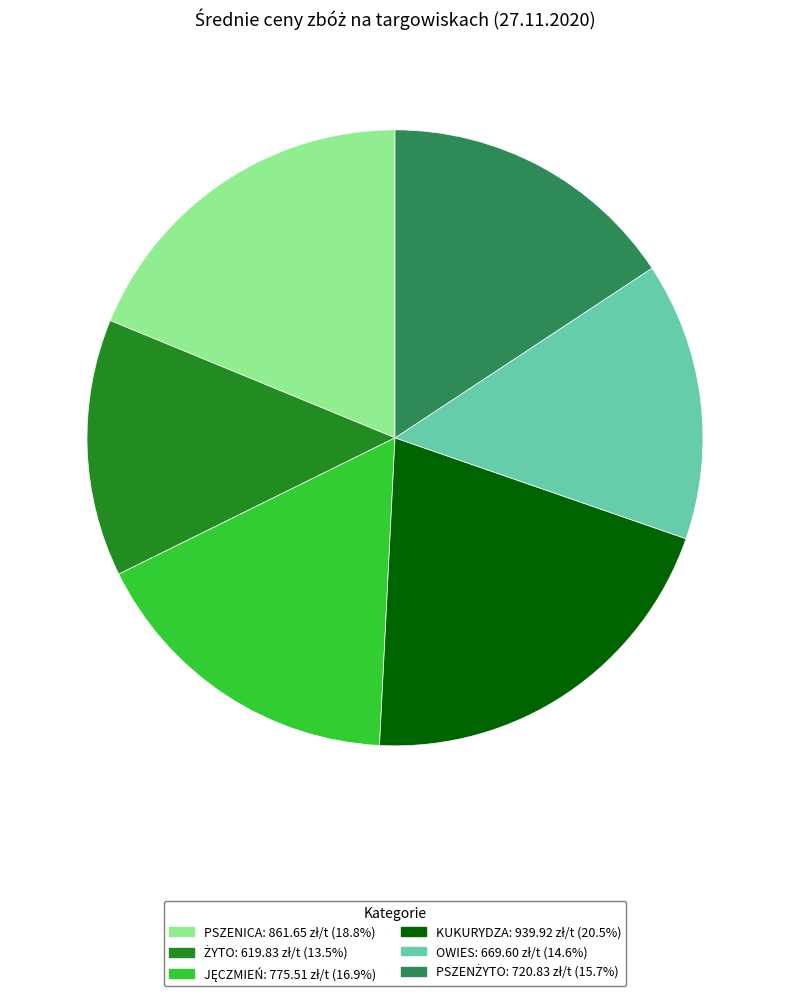

Which category has the biggest portion of the pie?

KUKURYDZA